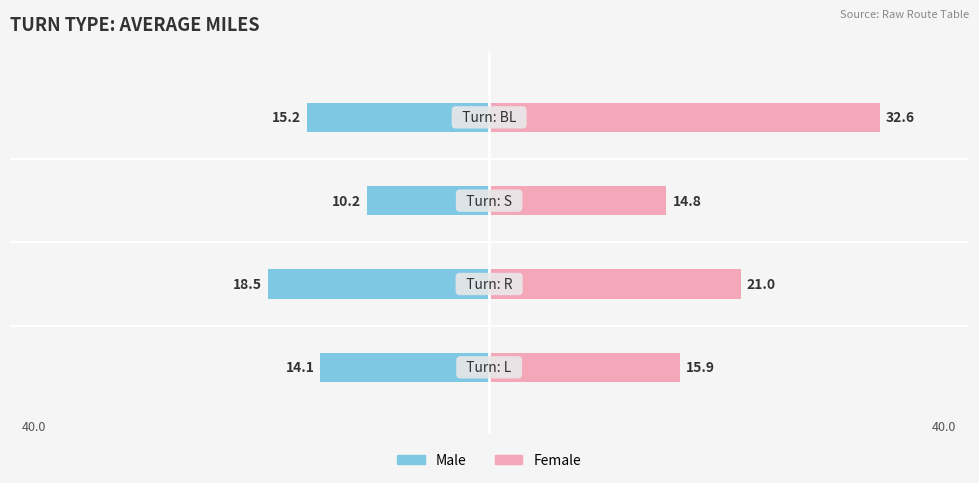

Which series has the largest total across all categories?

Female